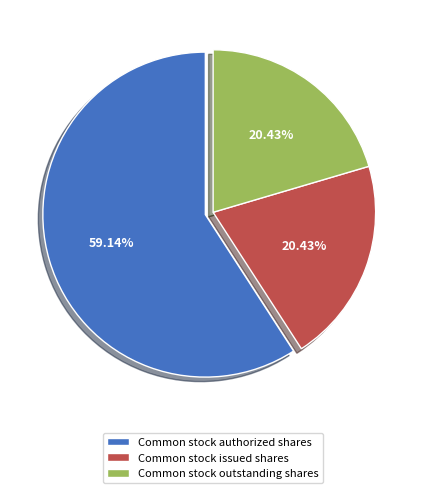

To the nearest percent, what percentage of the pie is Common stock outstanding shares?

20%